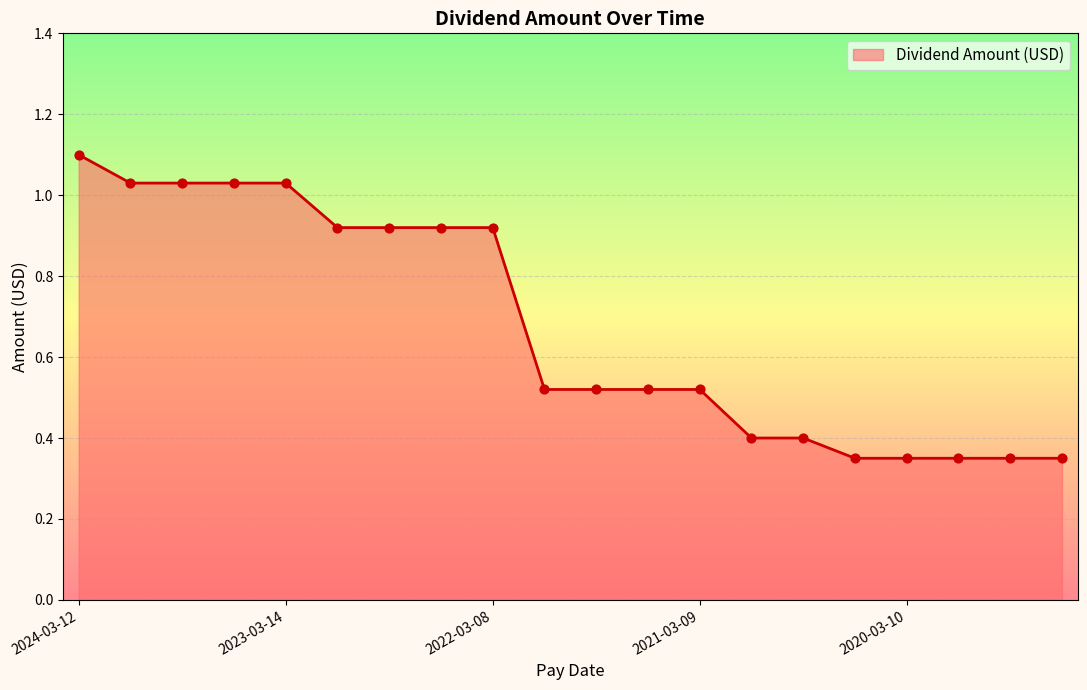

What is the maximum value shown in the chart?

1.1